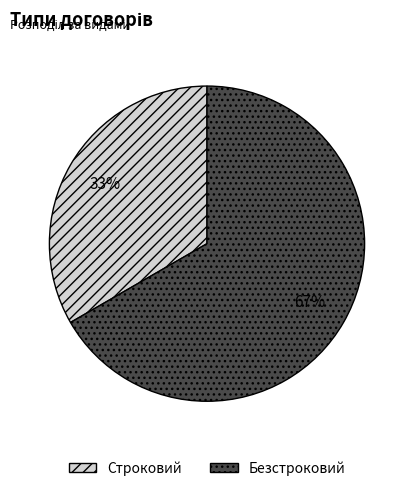

Approximately how many times larger is the value at Строковий compared to Безстроковий?

0.5